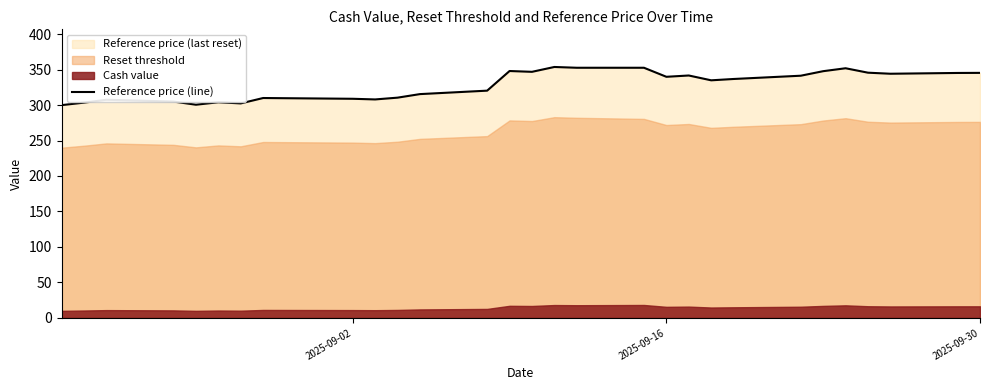

What is the average value?

328.3